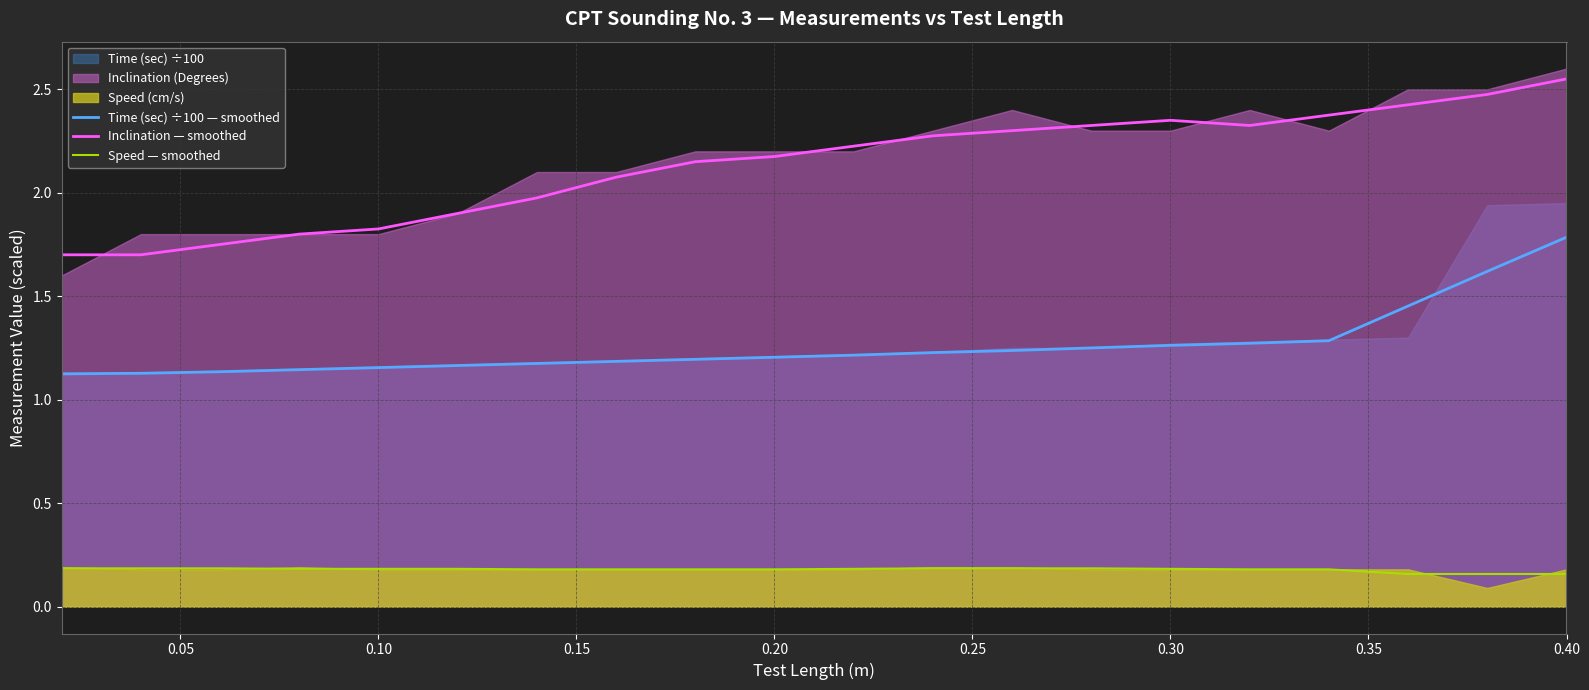

True or false: Time (sec) ÷100 — smoothed and Inclination — smoothed cross at least once.

False